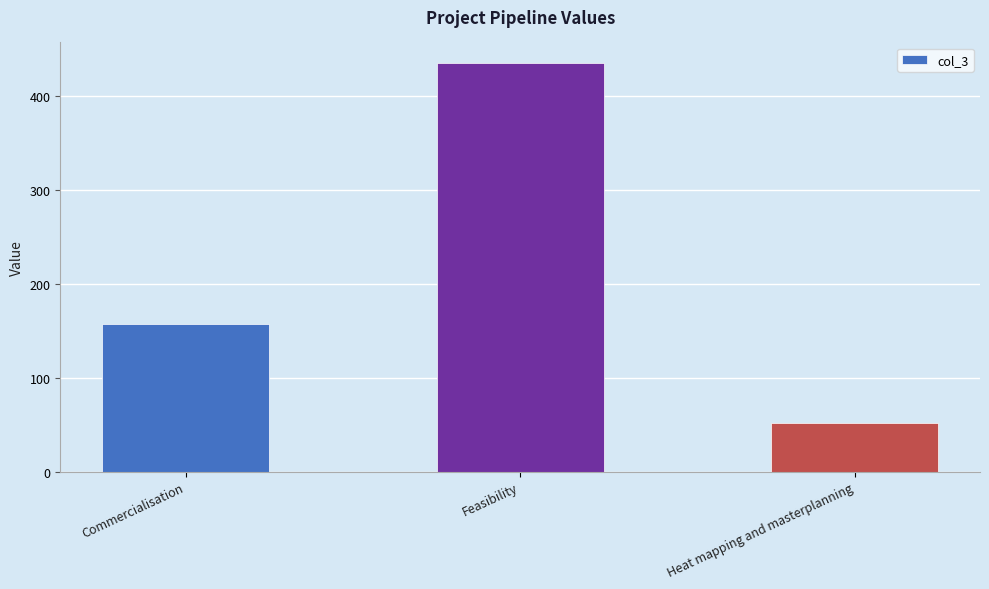

At which label does the data first exceed 157?

Commercialisation